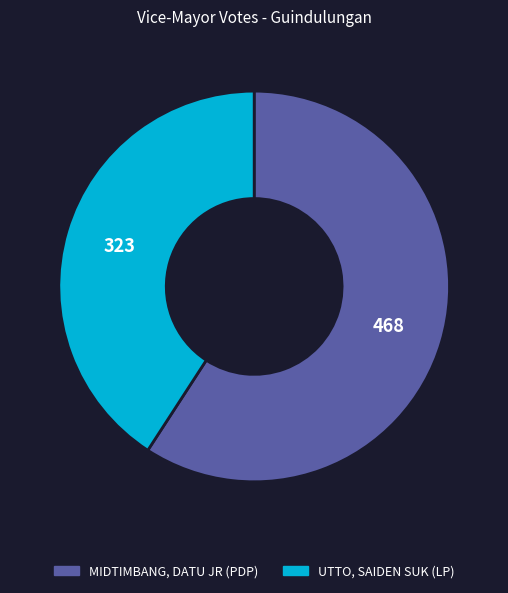

What is the ratio of the value at MIDTIMBANG, DATU JR (PDP) to the value at UTTO, SAIDEN SUK (LP)?

1.4